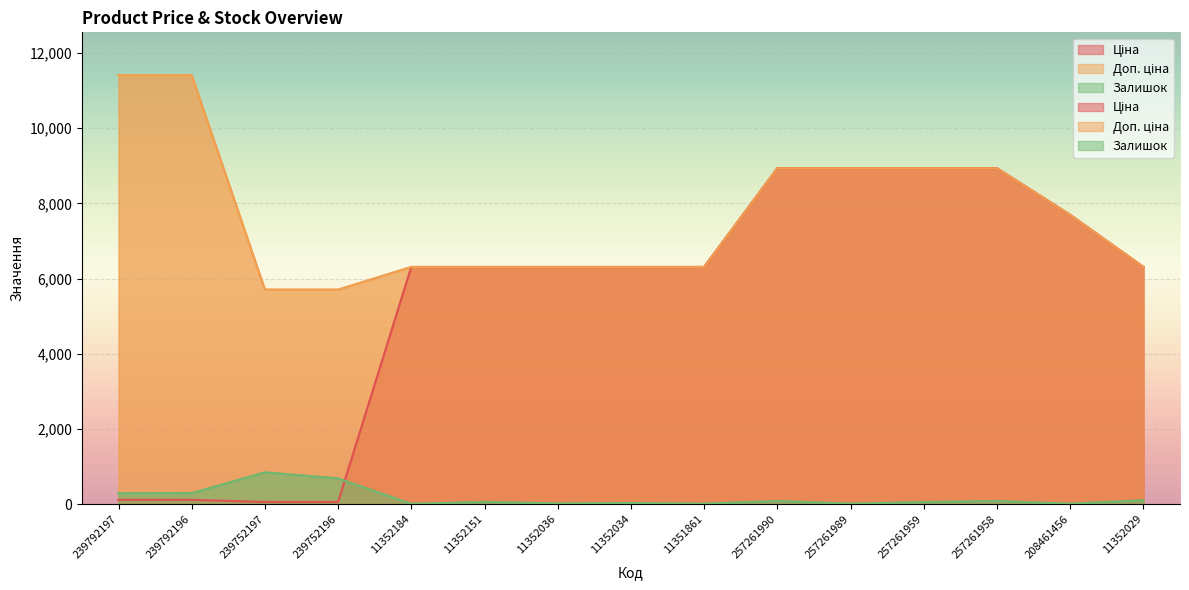

What is the sum of all Залишок values?

2587.0